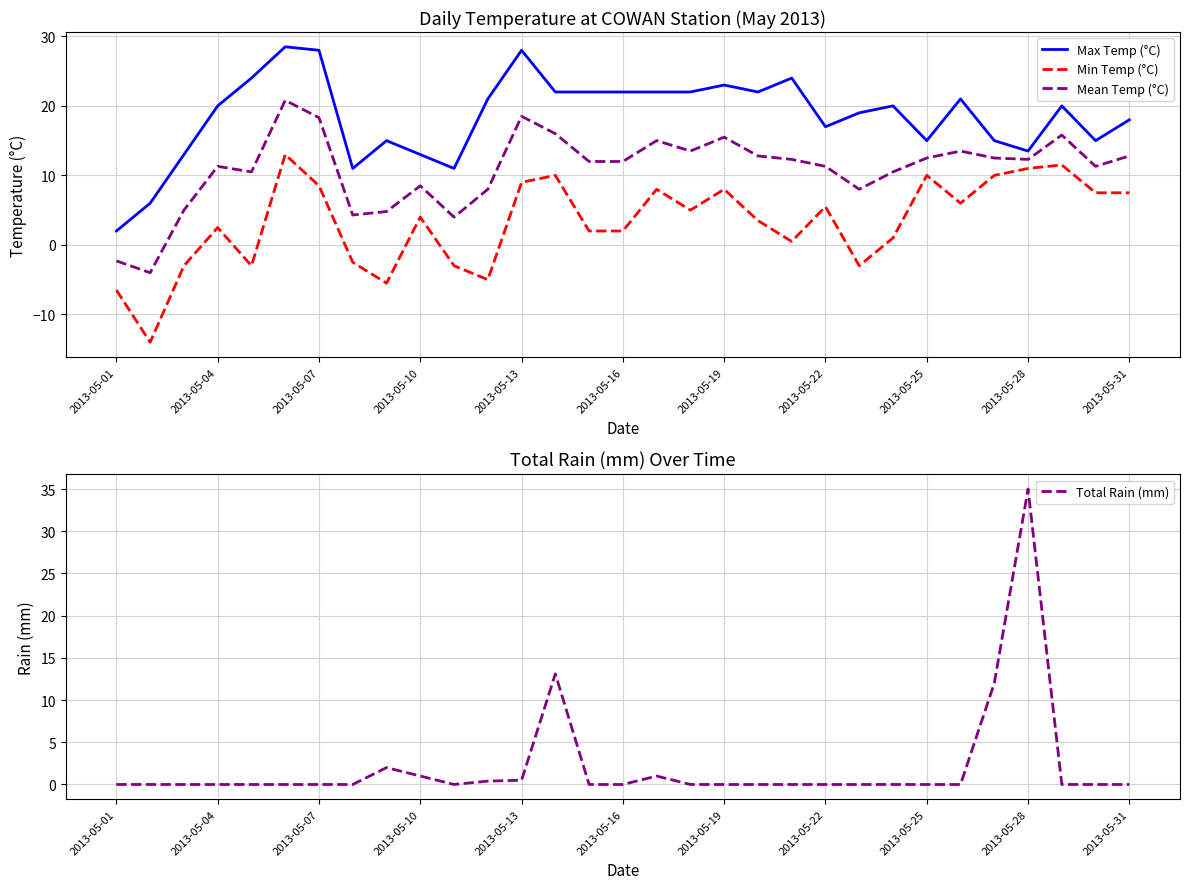

True or false: Mean Temp (°C) and Min Temp (°C) intersect in this chart.

False